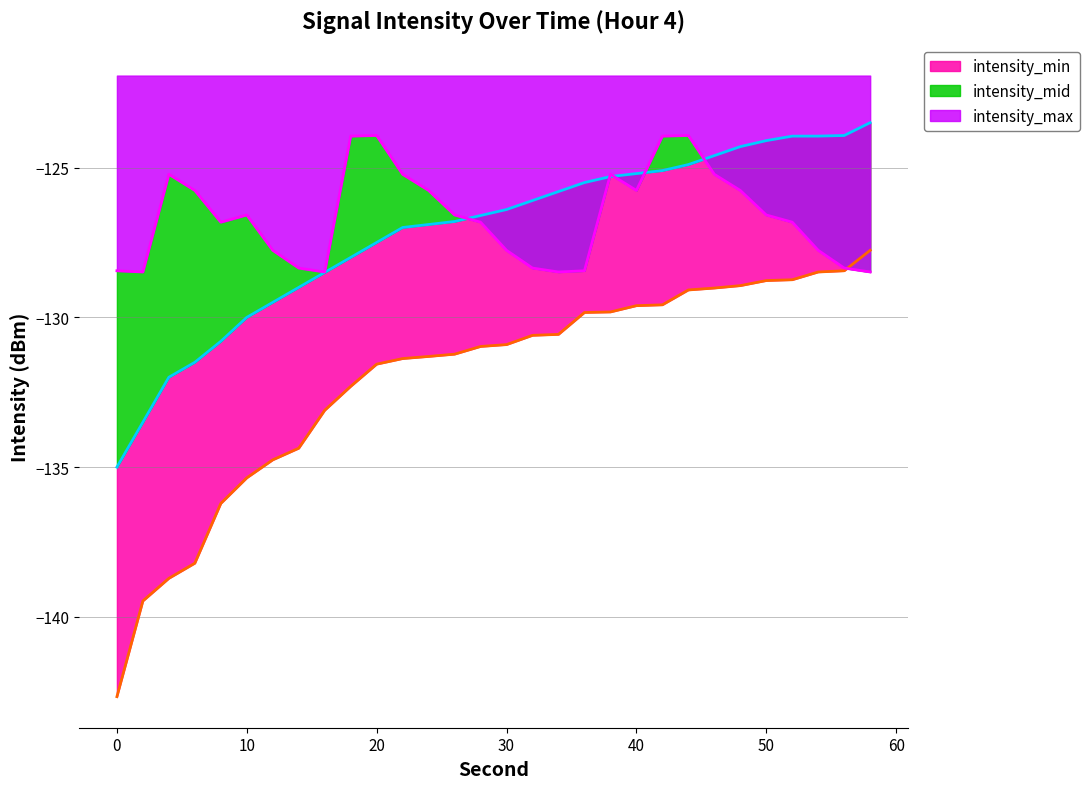

Which series has the largest range (max minus min)?

intensity_min